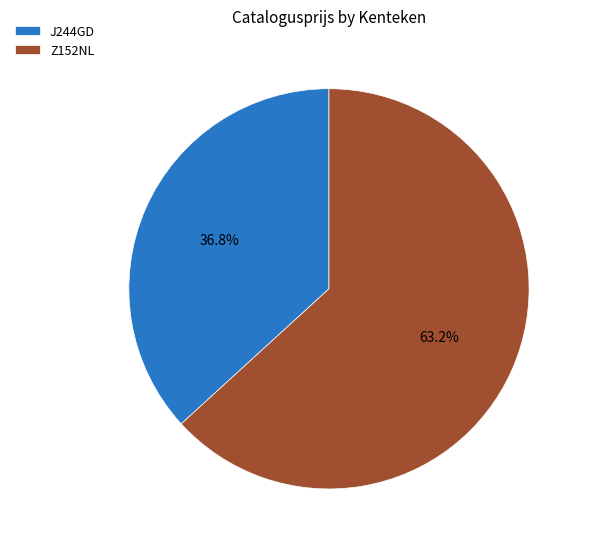

Does any single category account for the majority?

Yes